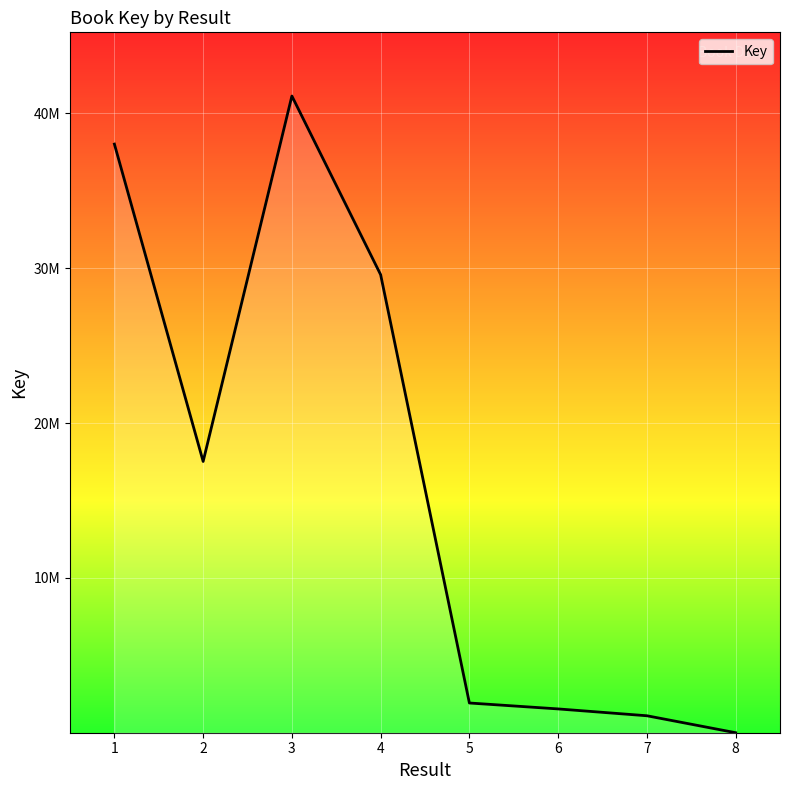

Does the chart have visible grid lines?

Yes